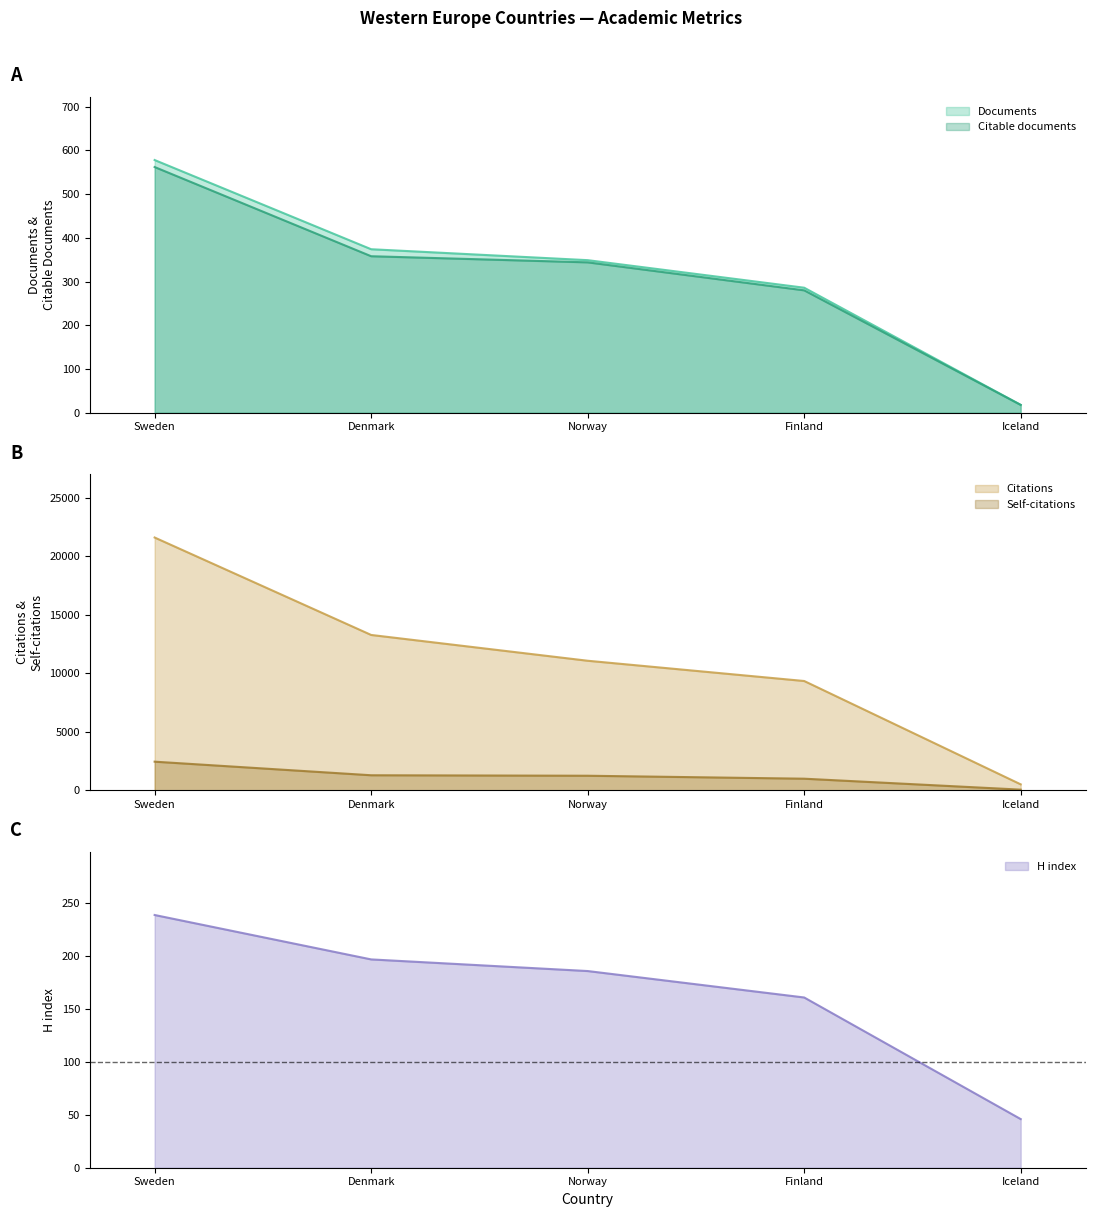

True or false: Citable documents and Documents cross at least once.

False